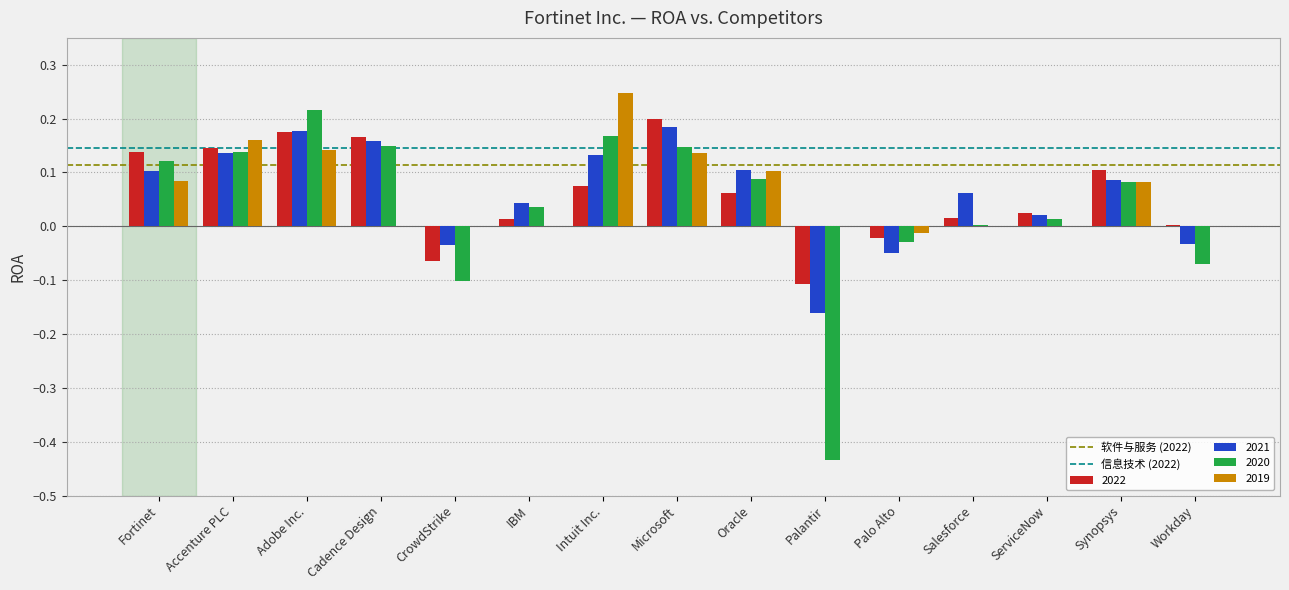

Is it true that 2020 equals 0.2 at Adobe Inc.?

True